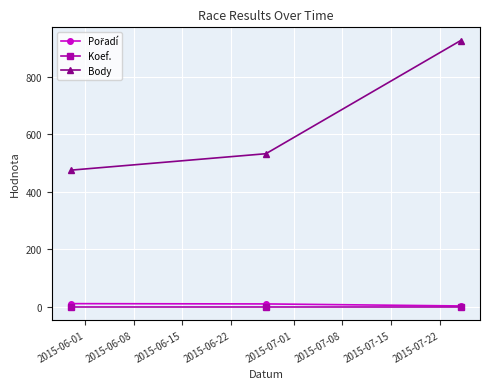

Which series has the largest range (max minus min)?

Body